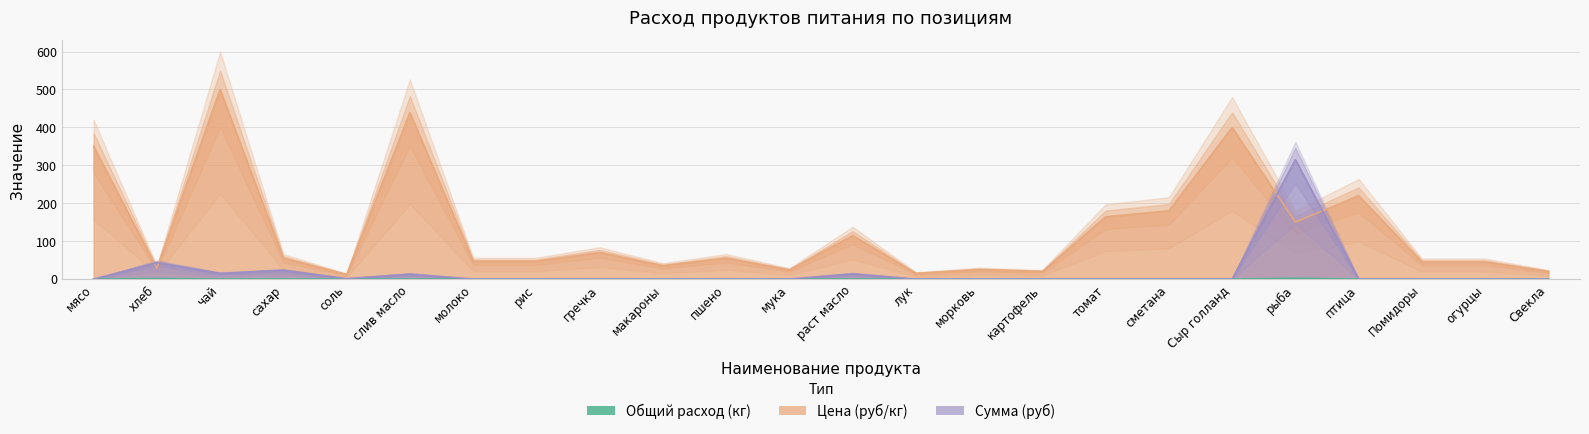

What is the value of the Общий расход (кг) point at the 4th from the left?

0.4